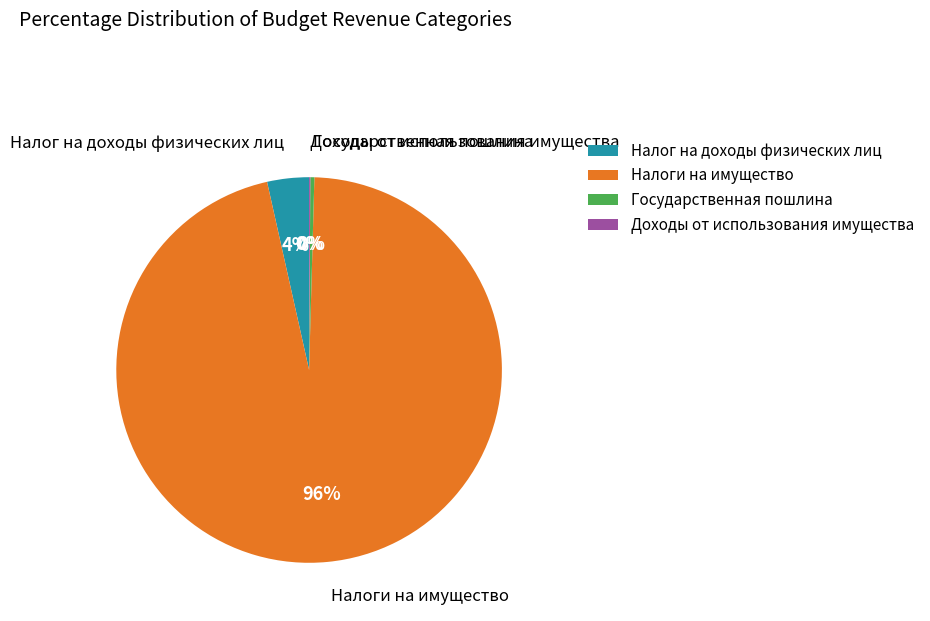

Which category accounts for the majority?

Налоги на имущество